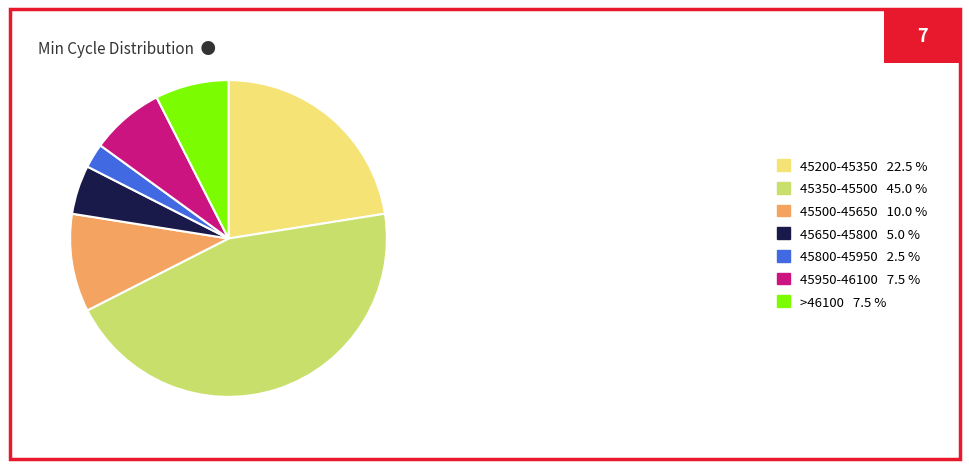

Combined, do 45200-45350 22.5 % and 45350-45500 45.0 % account for over 50%?

Yes